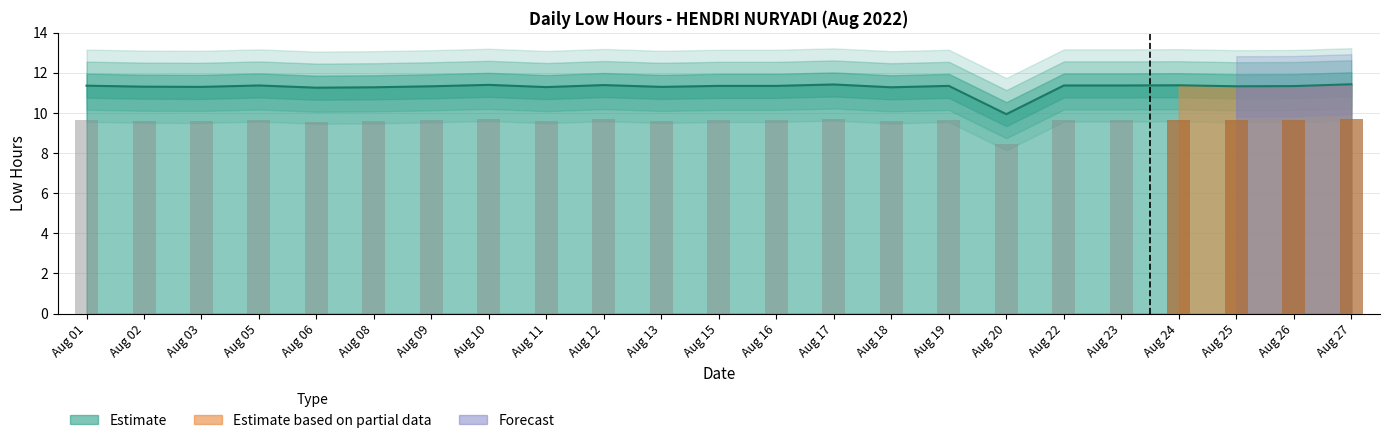

Reading left to right, extract all data points from this chart.

11.4	11.3	11.3	11.4	11.3	11.3	11.3	11.4	11.3	11.4	11.3	11.3	11.3	11.4	11.3	11.3	9.9	11.4	11.4	11.4	11.3	11.3	11.4